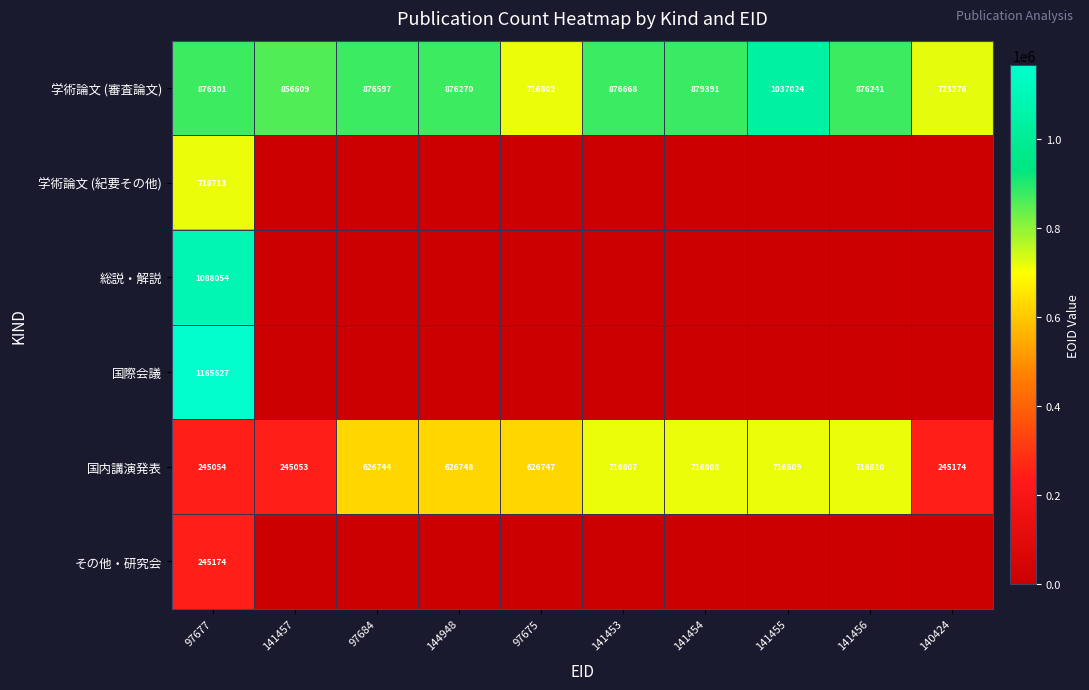

The value of 国内講演発表 at 97684 is 314093. True or false?

False